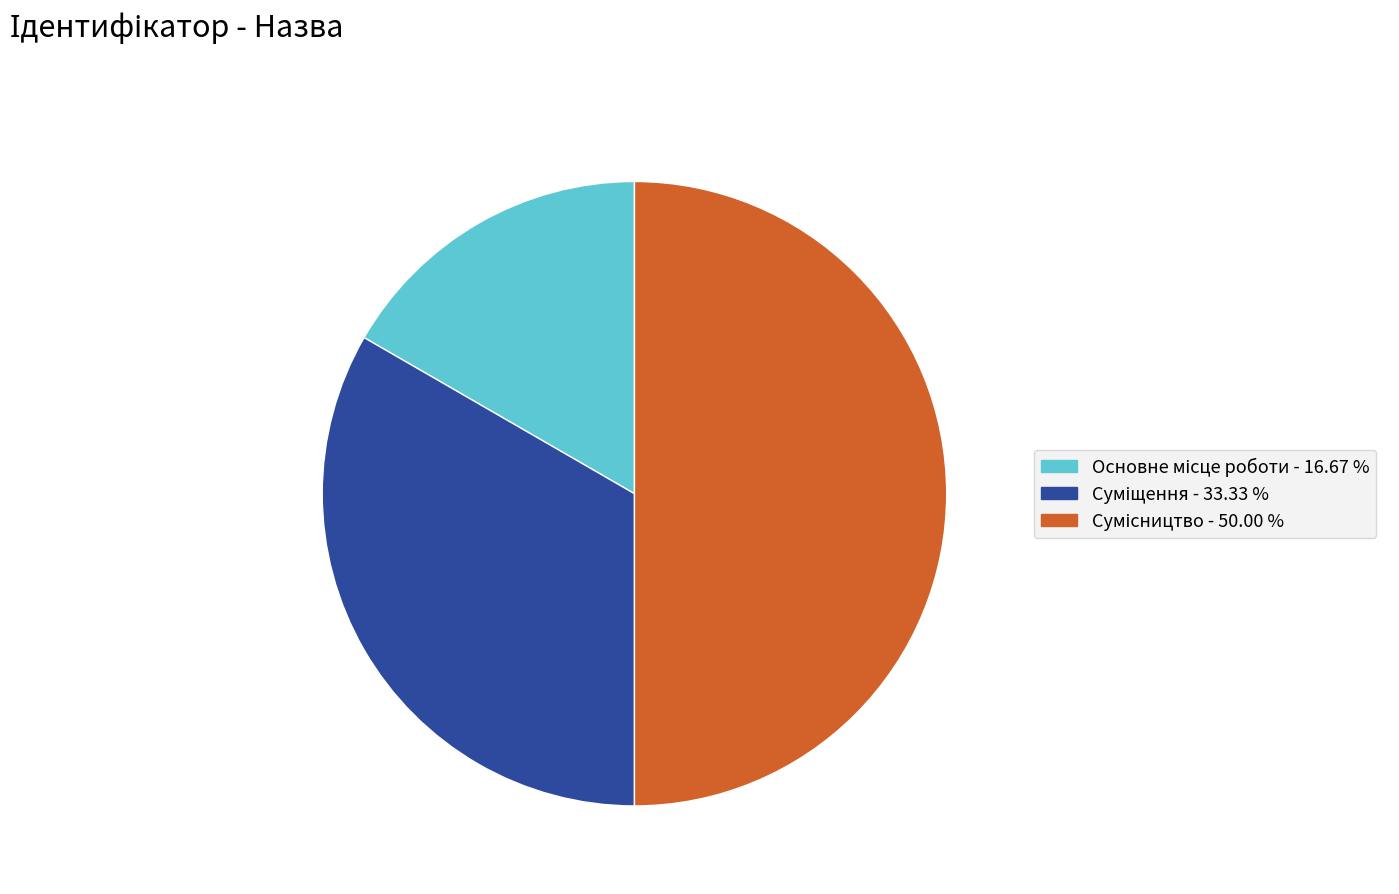

Rank the categories by value from highest to lowest.

Сумісництво, Суміщення, Основне місце роботи